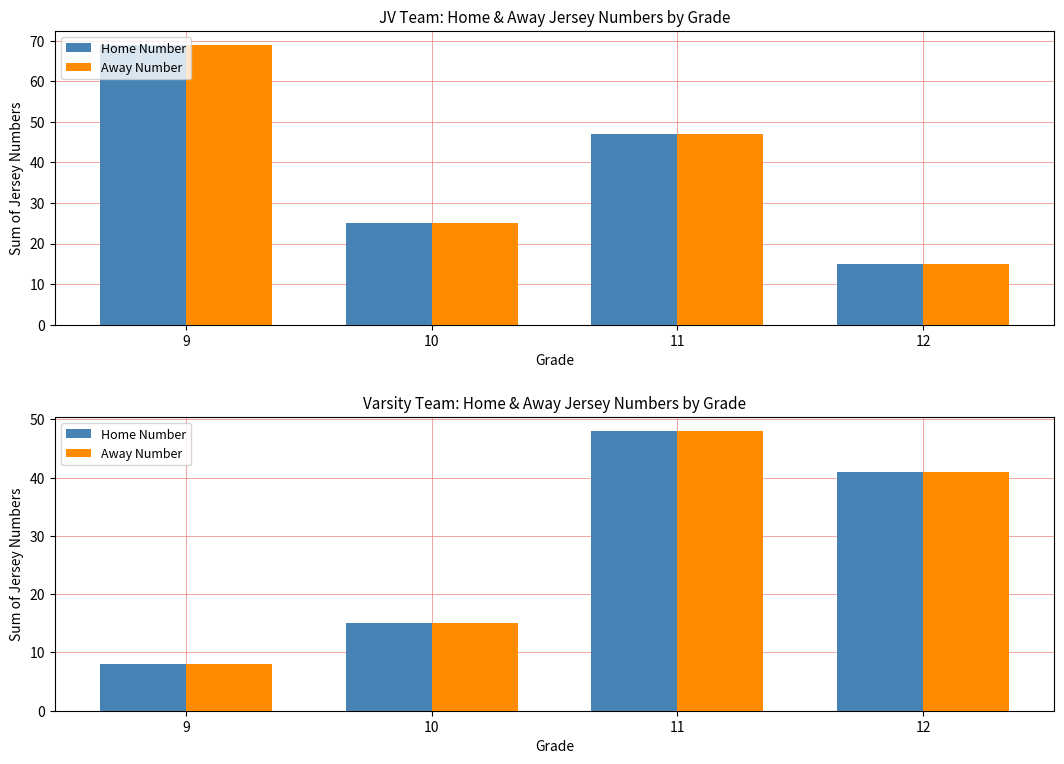

Are the bars horizontal?

No